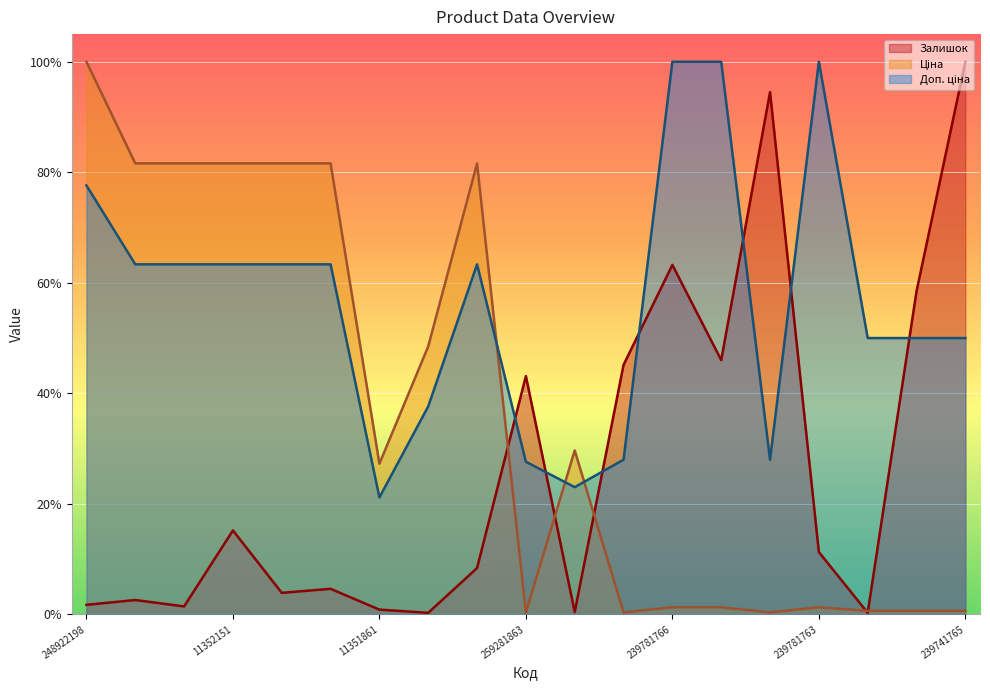

Where do Залишок and Ціна first cross each other?

11352029 and 259281863